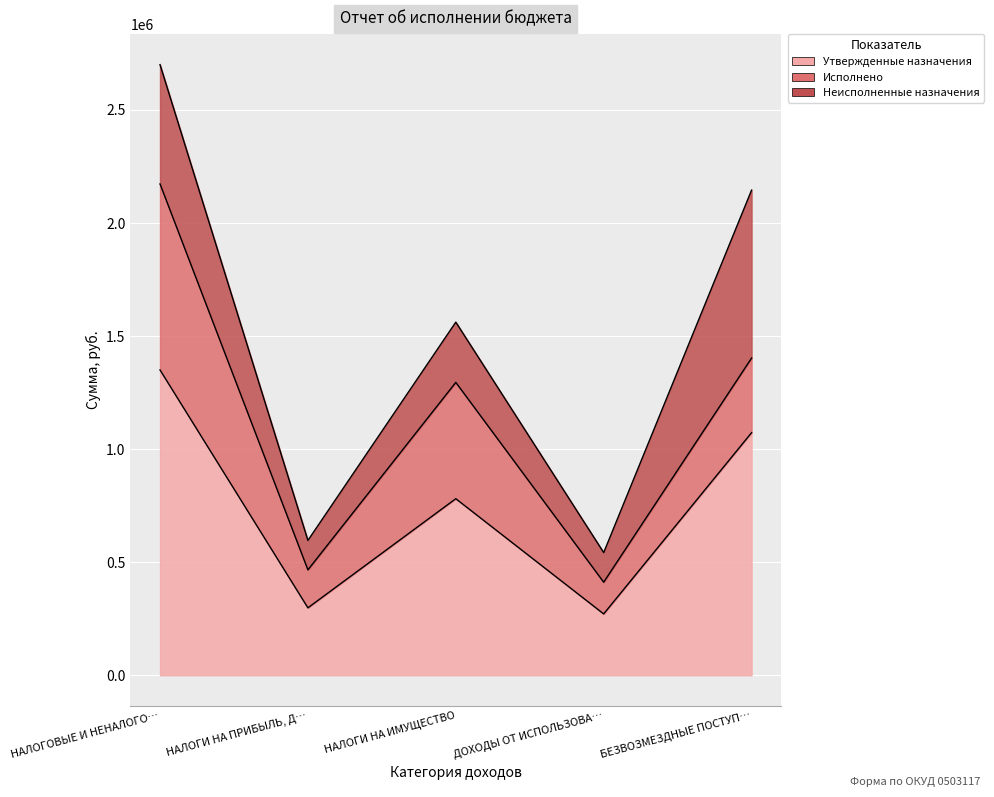

Reading left to right, extract all data points from this chart.

Утвержденные назначения: 1350273.0	298192.0	780835.0	271246.0	1072819.0
Исполнено: 822675.7	167906.5	514421.2	140348.0	330012.1
Неисполненные назначения: 527597.3	130285.5	266413.8	130898.0	742806.9